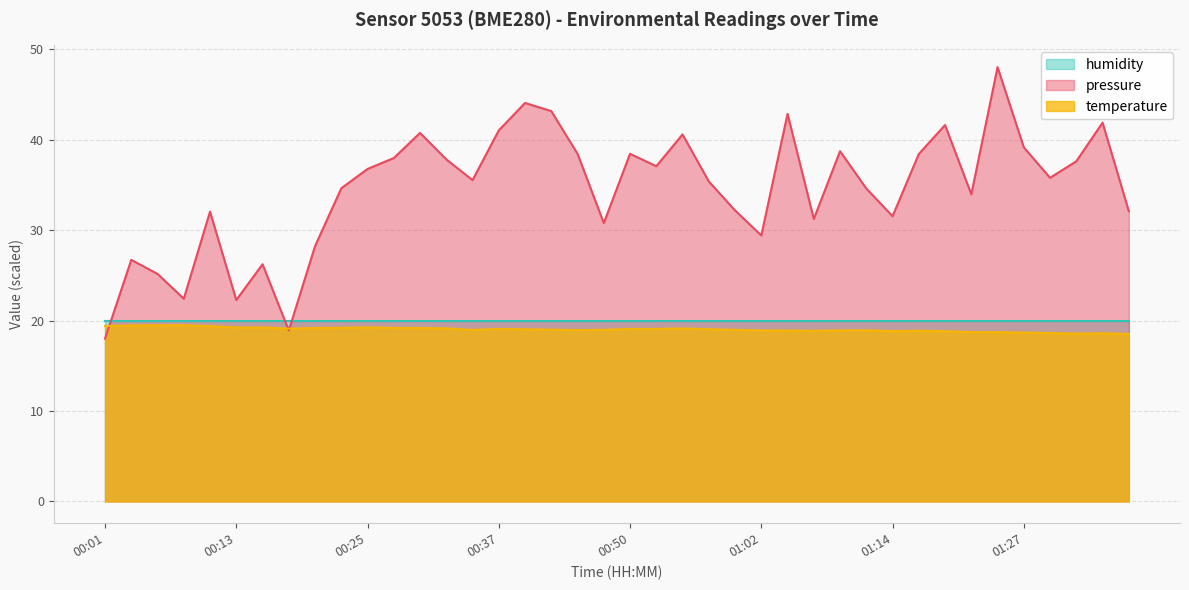

What are all the series names shown in the legend?

humidity, pressure, temperature